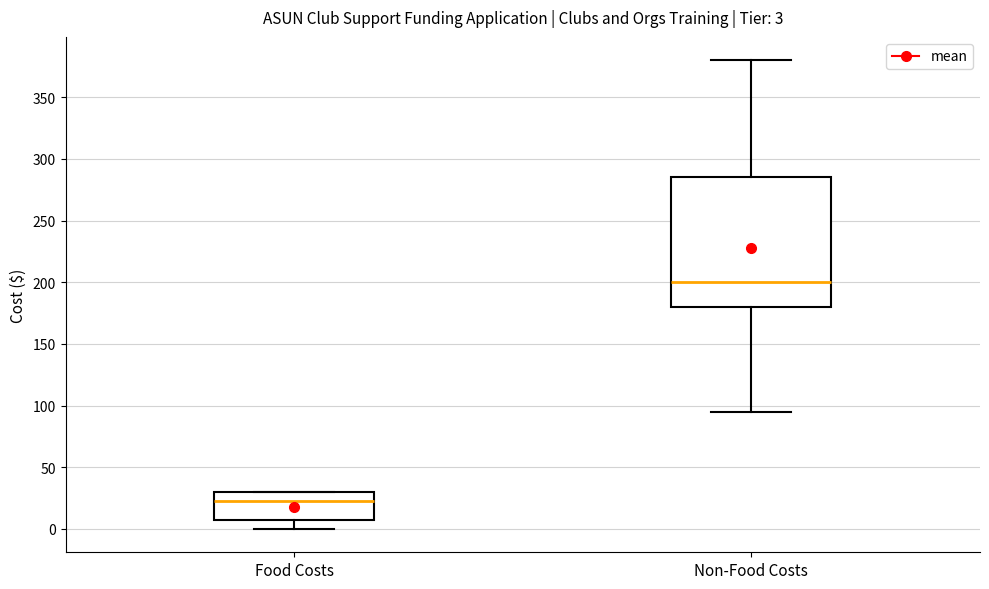

Comparing the boxes themselves (not the whiskers), which one is the tallest?

Non-Food Costs